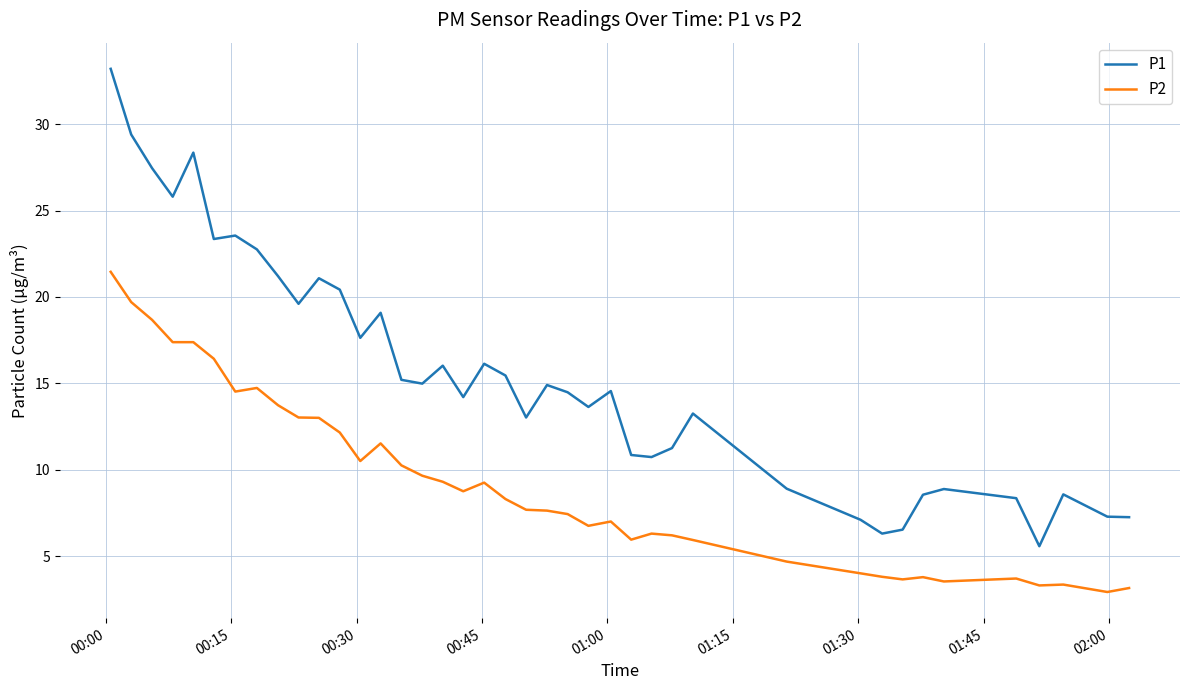

True or false: P1 and P2 intersect in this chart.

False